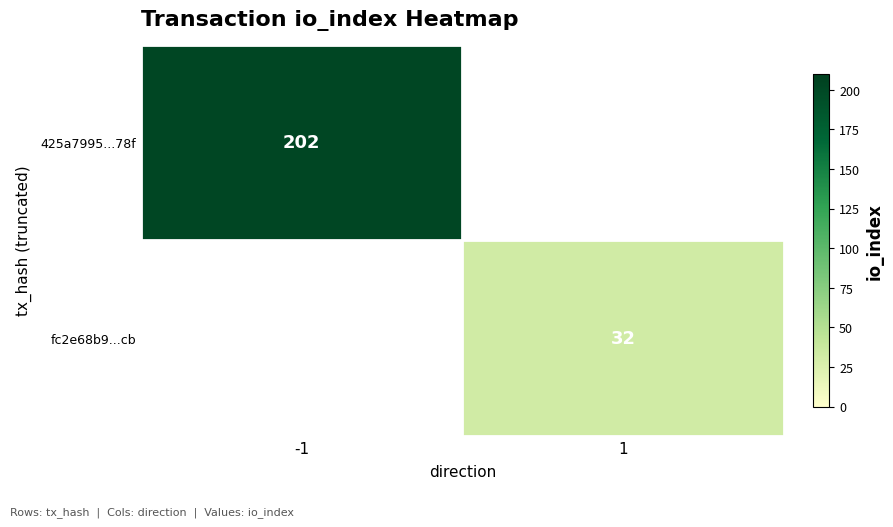

The fc2e68b9...cb series shows 56 at 1. True or false?

False